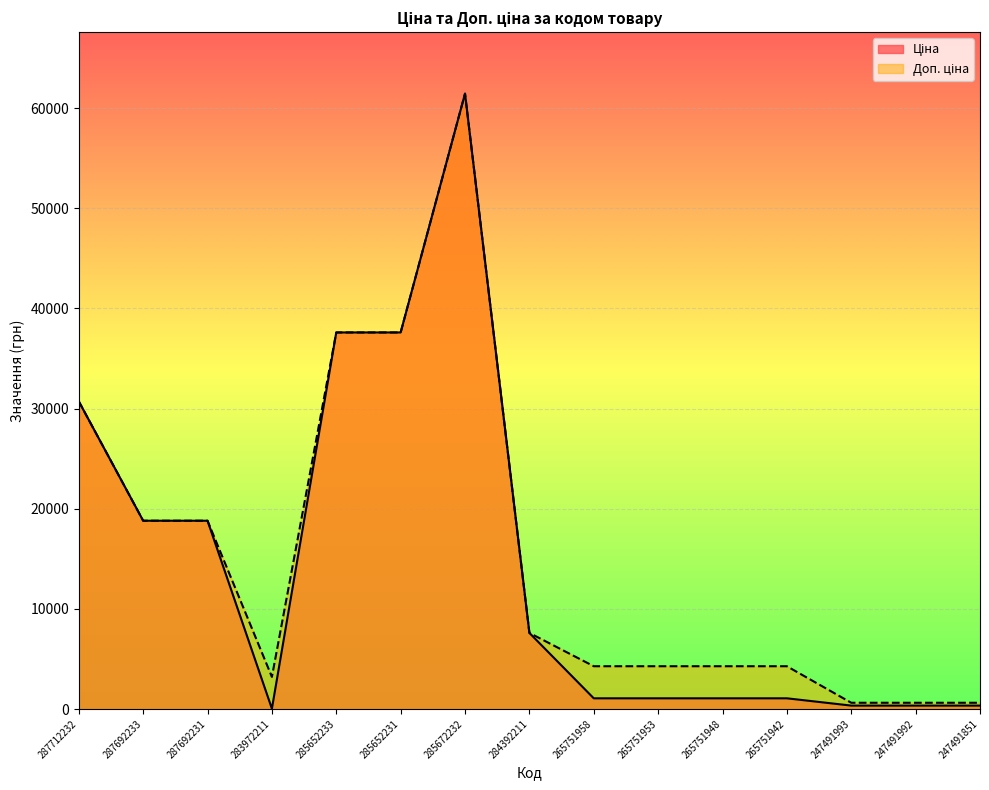

What is the lowest value of the Ціна series?

32.0